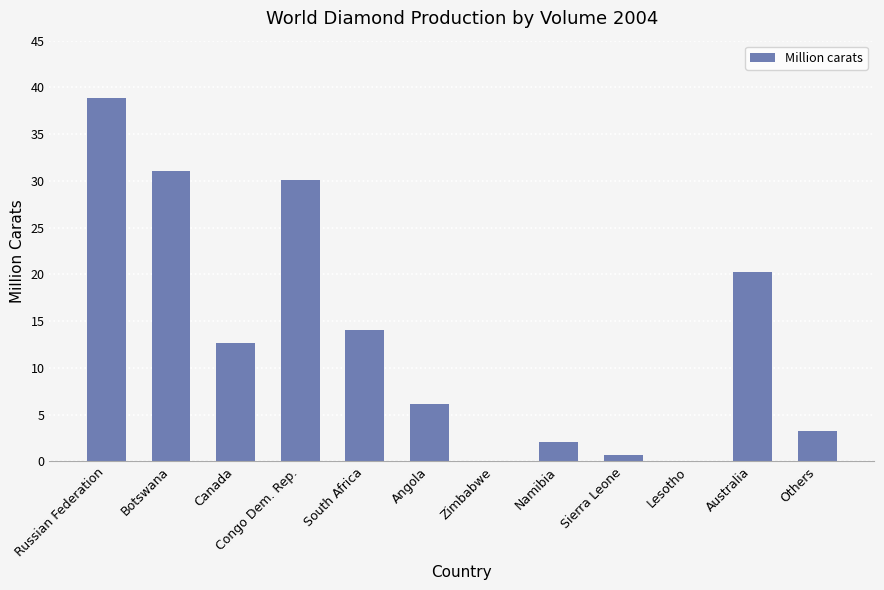

What is the sum of all values?

159.1